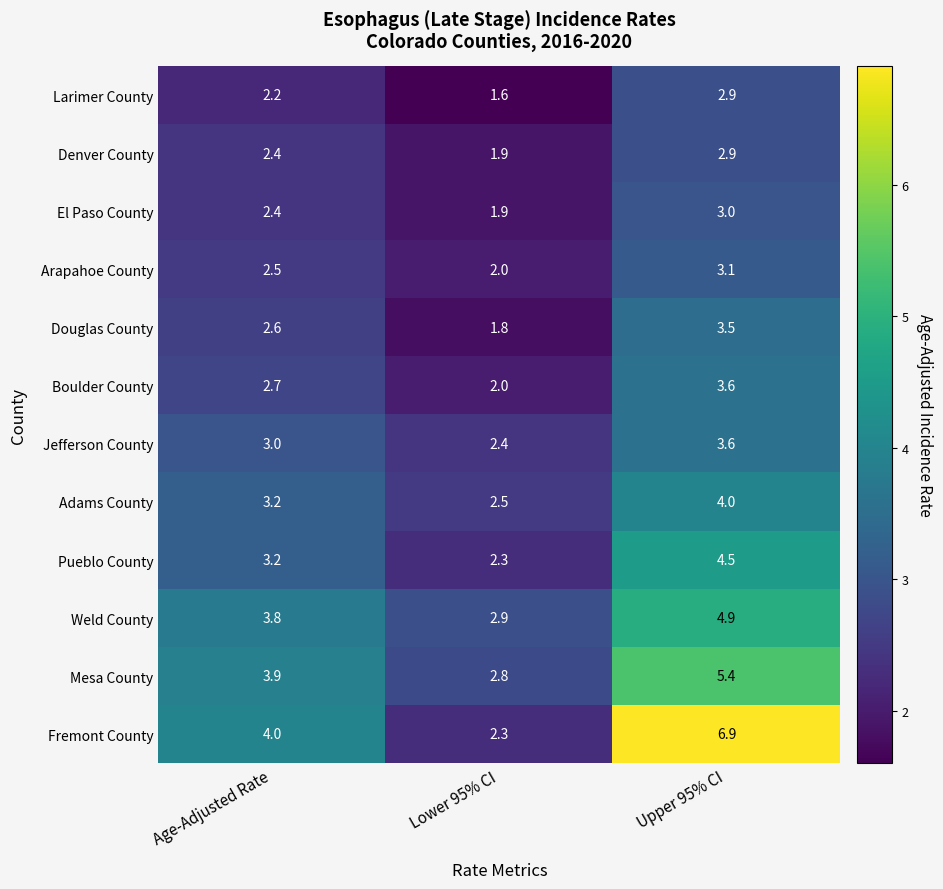

The Adams County series shows 2.5 at Lower 95% CI. True or false?

True